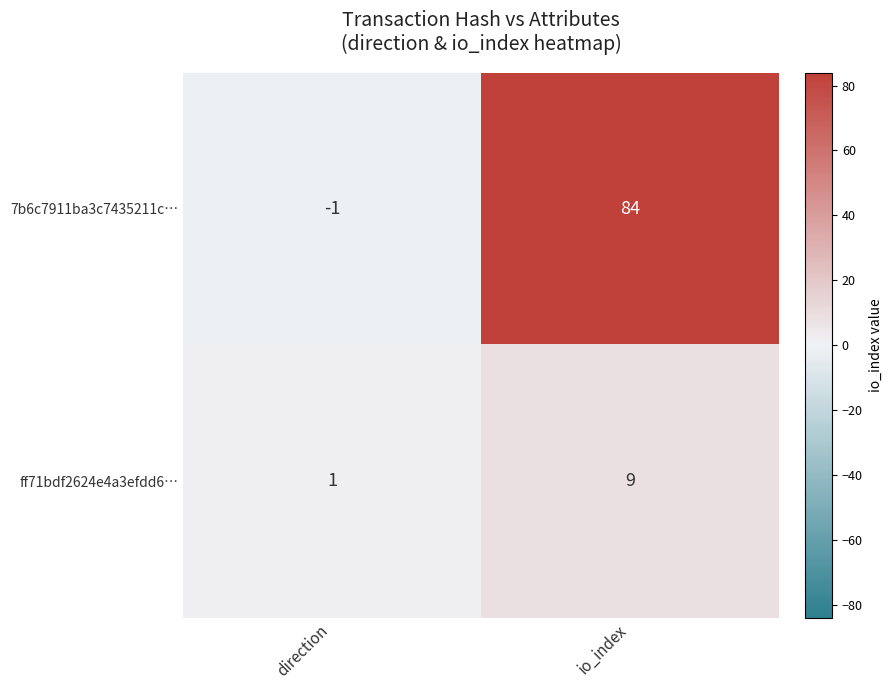

Where is 7b6c7911ba3c7435211c… nearest to the value 41?

direction